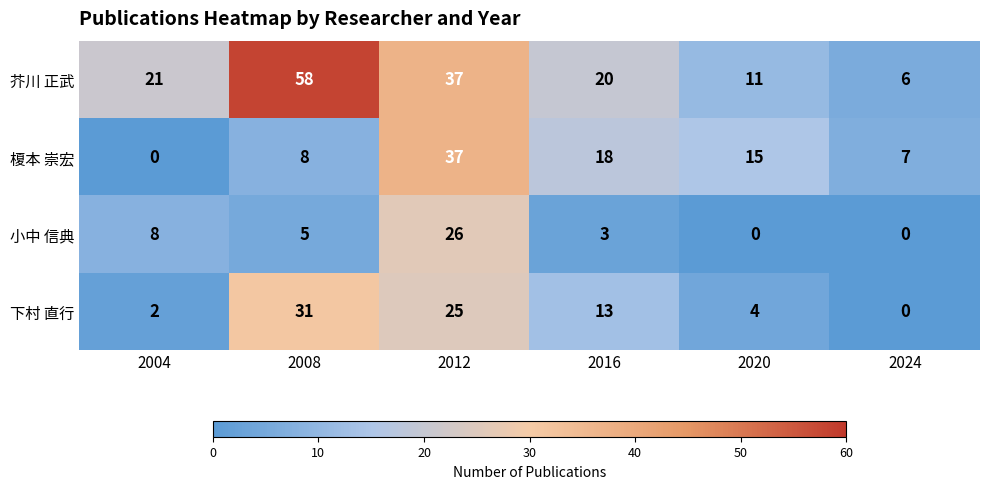

Reading left to right, extract all data points from this chart.

芥川 正武: 21	58	37	20	11	6
榎本 崇宏: 0	8	37	18	15	7
小中 信典: 8	5	26	3	0	0
下村 直行: 2	31	25	13	4	0